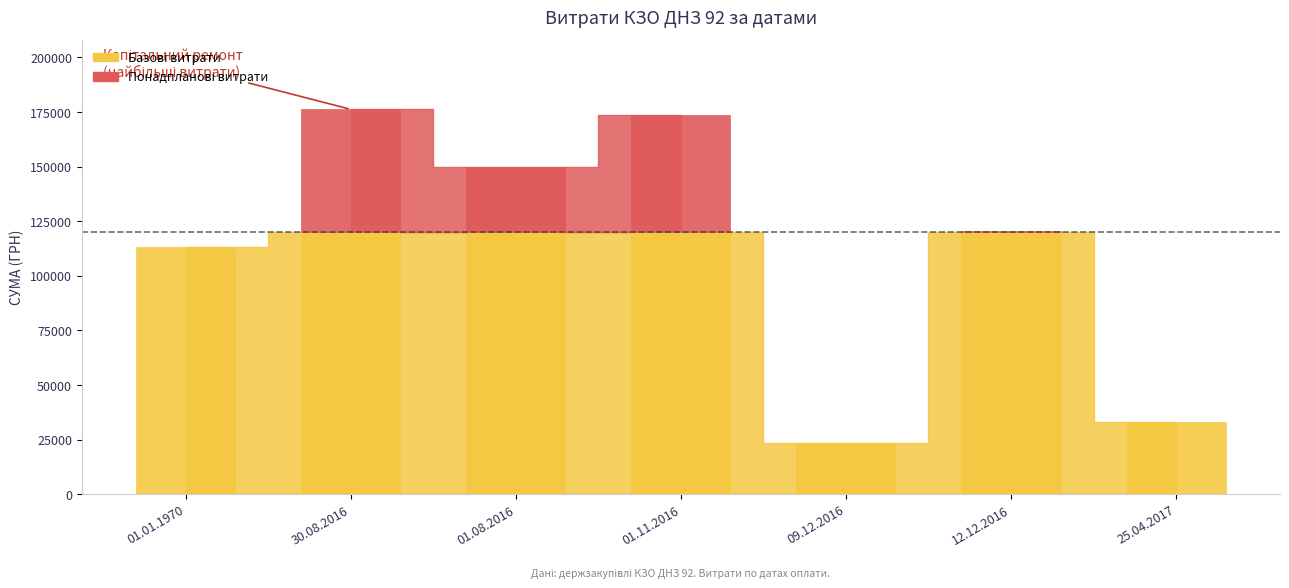

What is the difference between the maximum and second lowest values?

143138.8